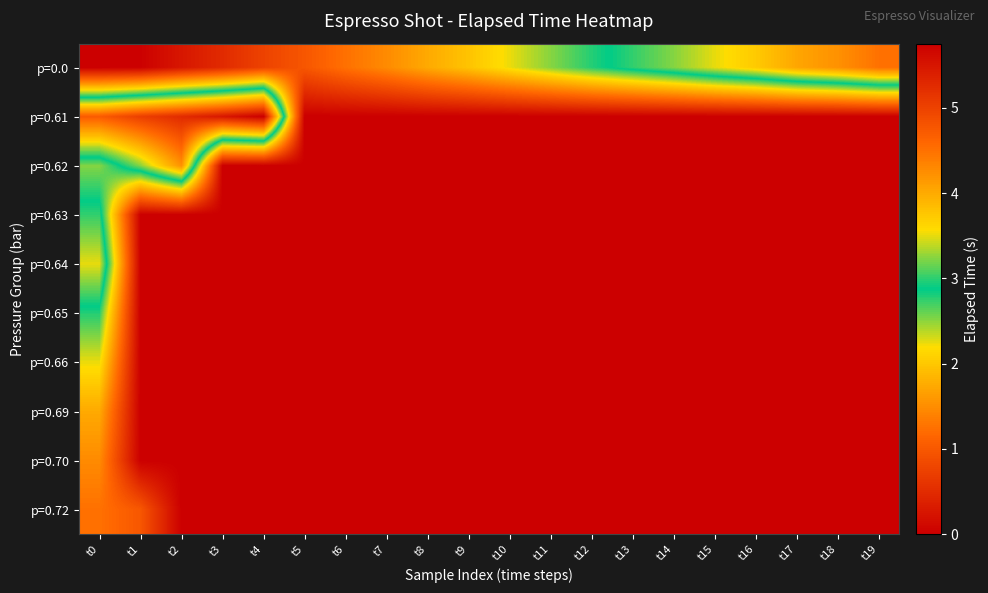

Count the number of data series in this chart.

10